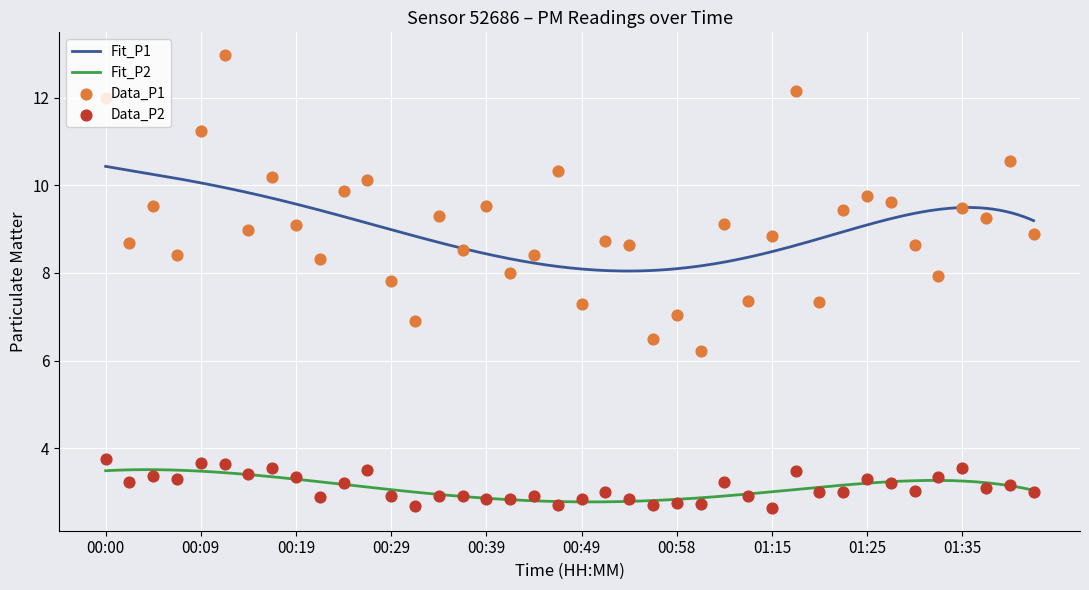

What is the total value across all series at 00:36?

11.4